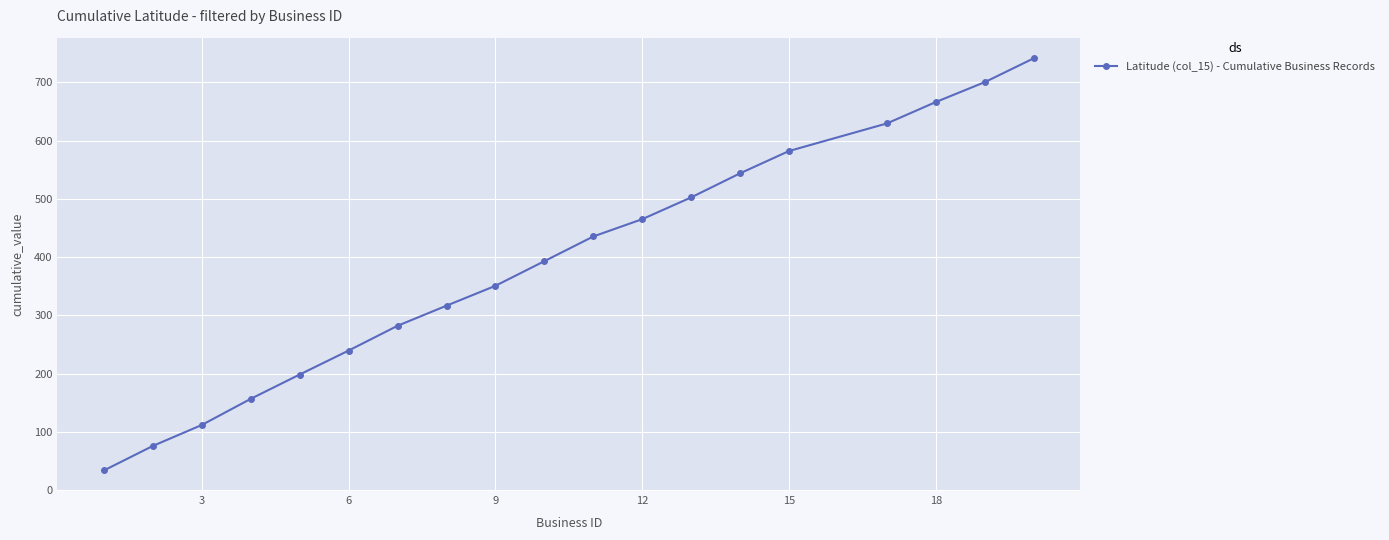

What is the greatest value displayed?

741.0